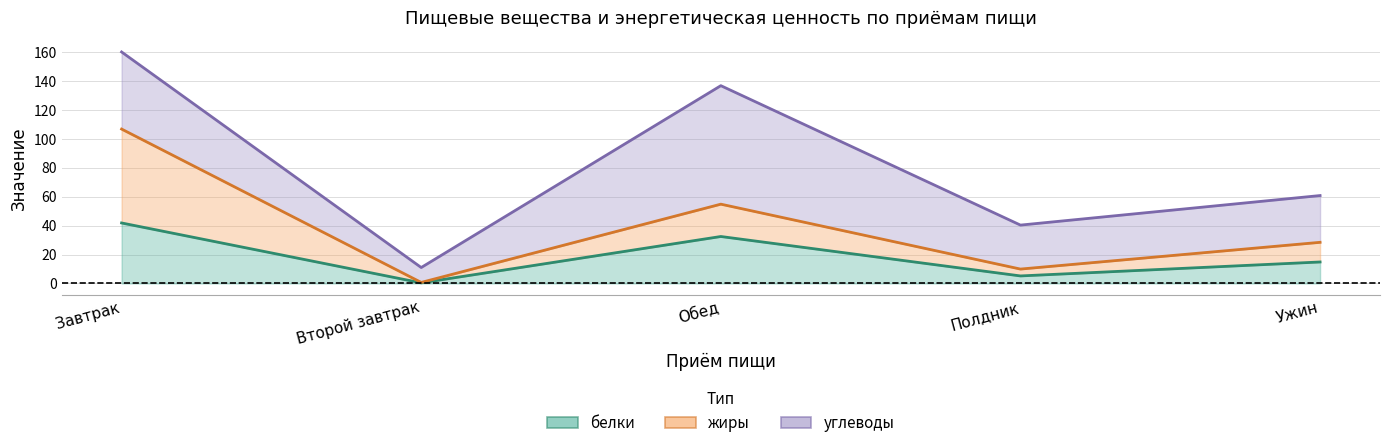

At which category is the sum across all series the highest?

Завтрак